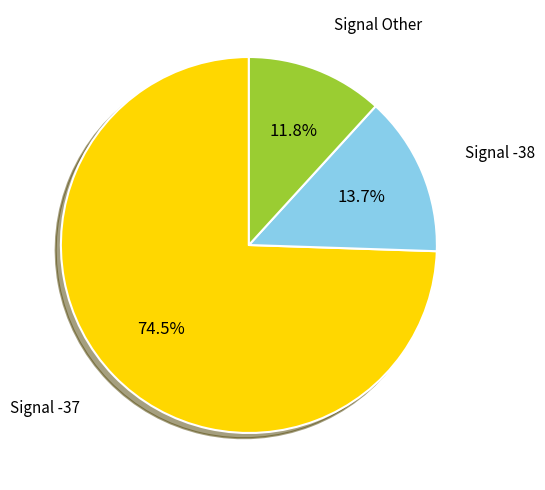

Is there a majority slice in this chart?

Yes